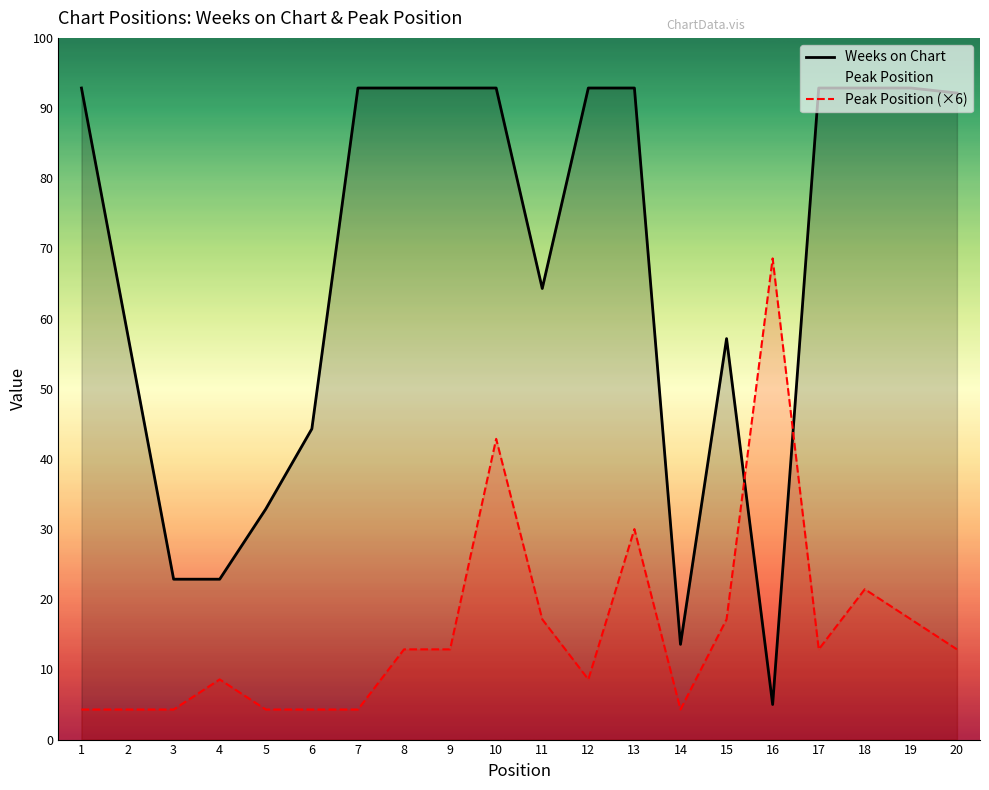

At 14, list the series in order from smallest to largest.

Peak Position, Weeks on Chart